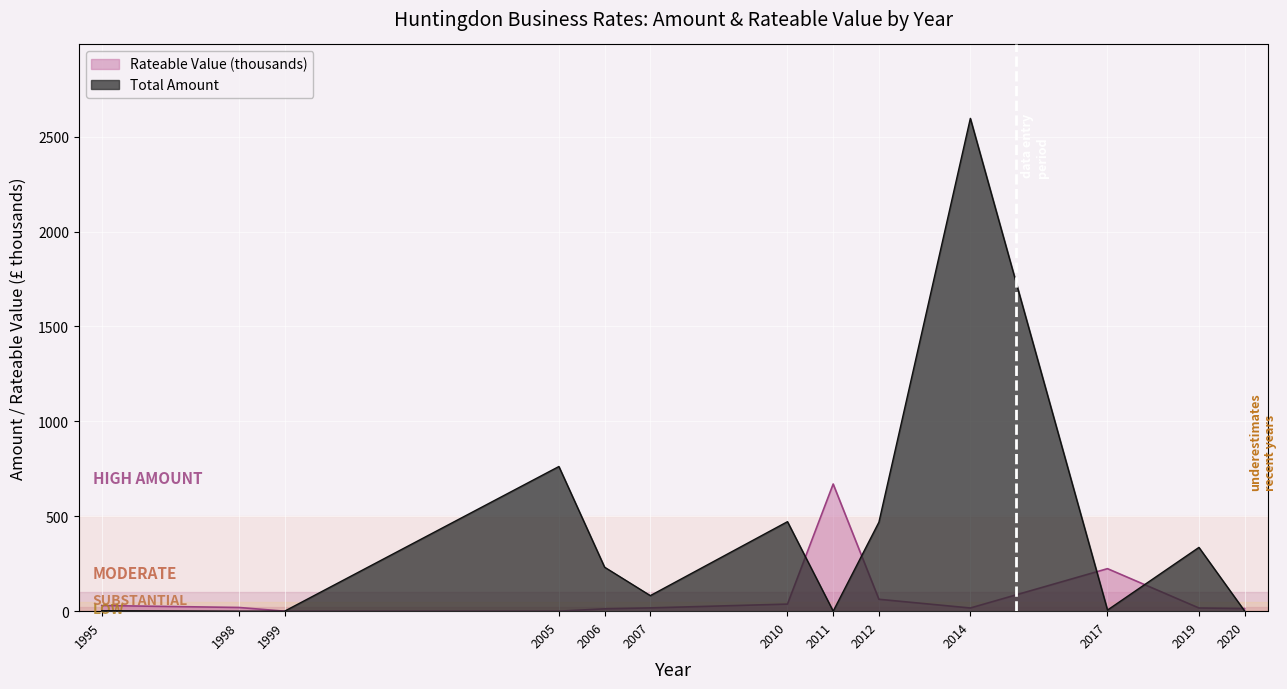

Between 1999 and 2010, which series saw the biggest shift?

Total Amount